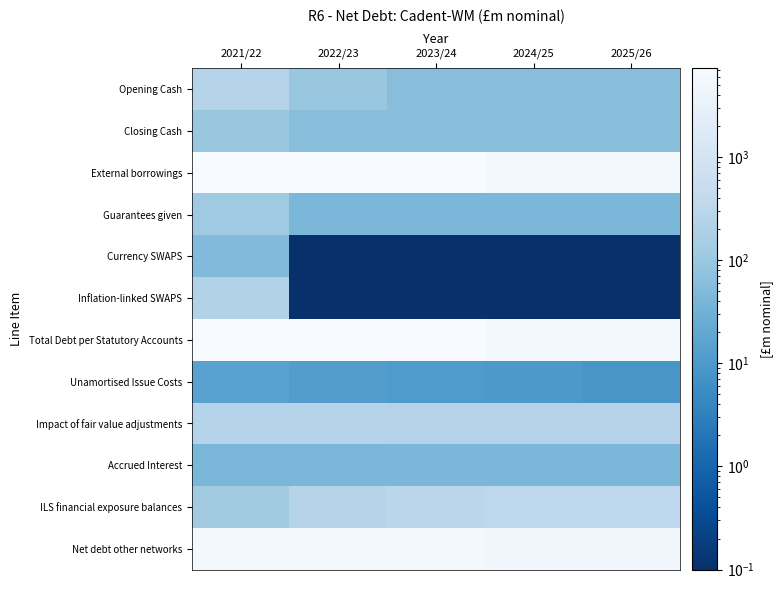

How many categories are shown in the chart?

5